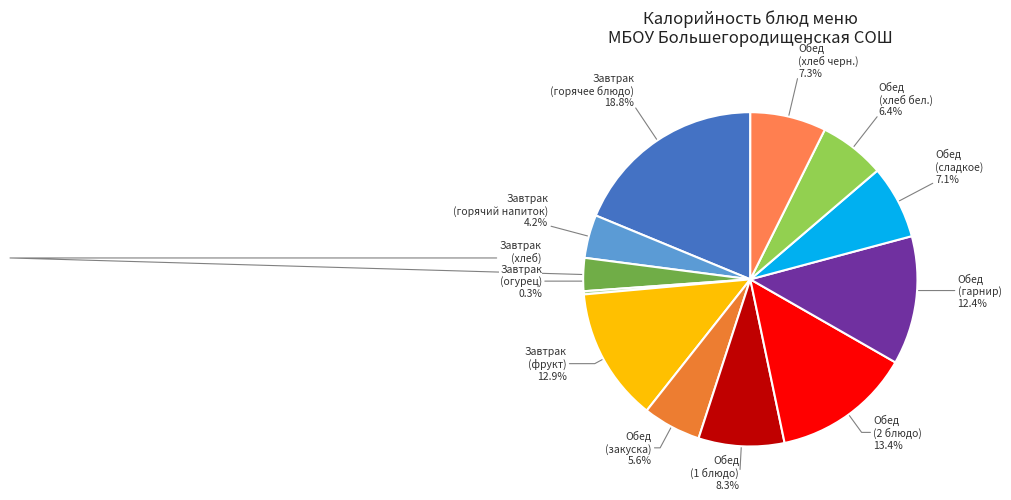

How many segments does this pie chart have?

12